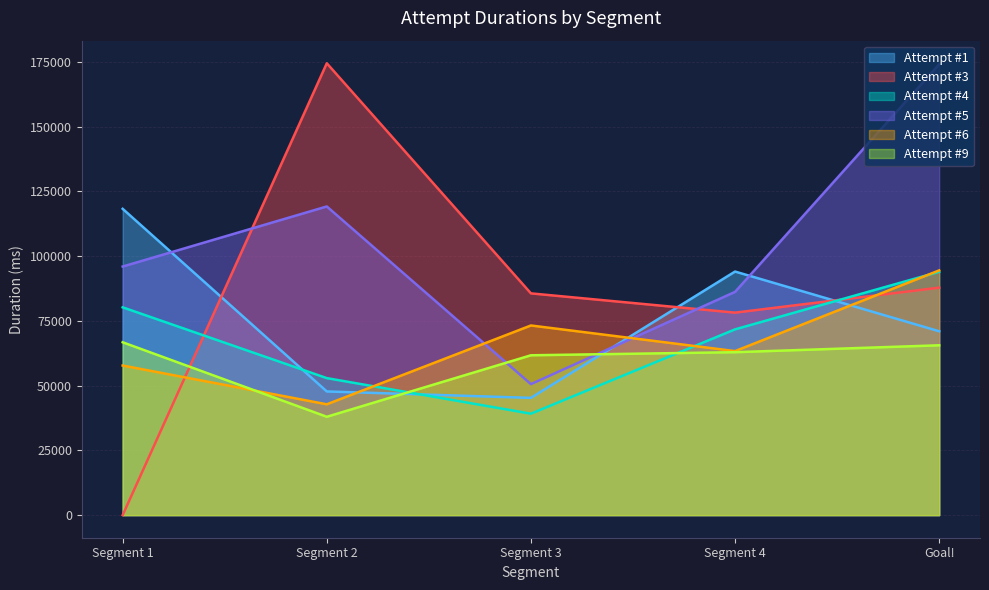

True or false: 2 has more than 1 points higher than both neighbors.

False